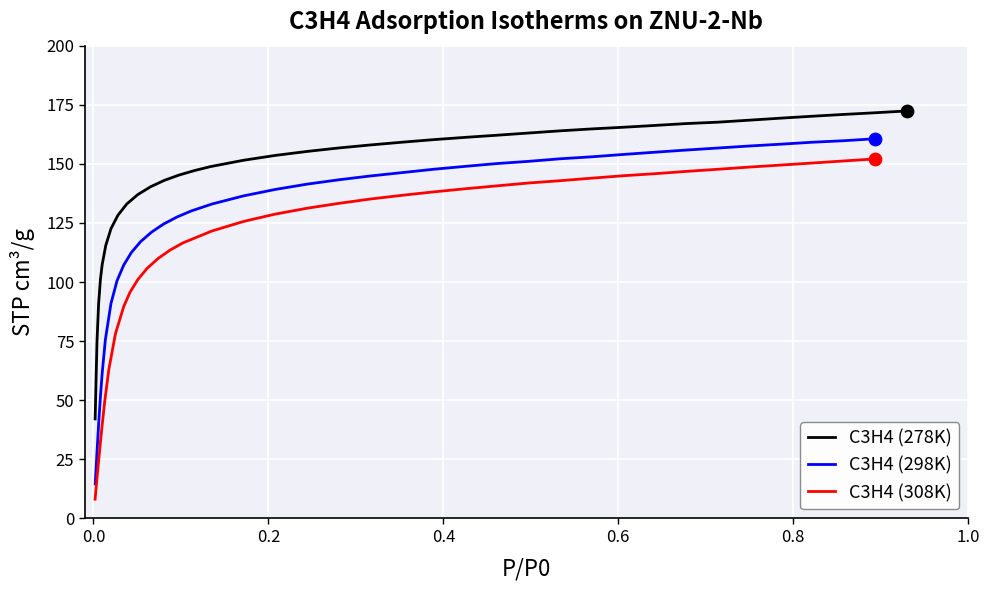

Which series contains the lowest Y value?

C3H4 (308K)